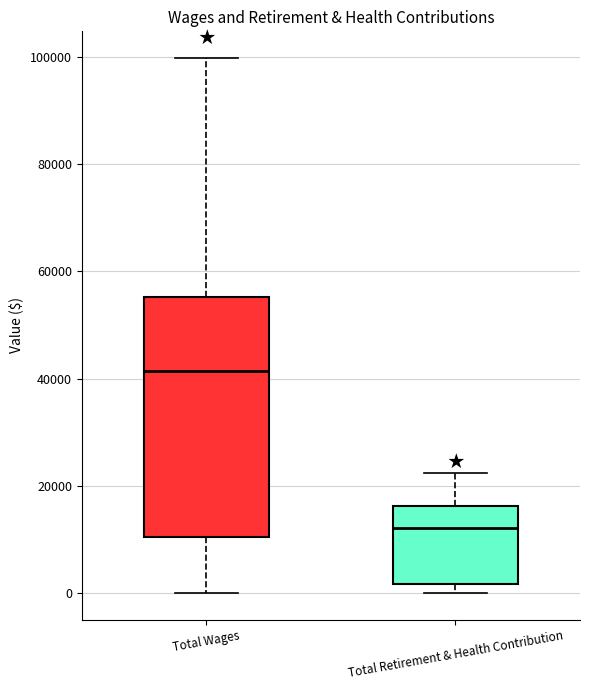

Where is the upper edge of the box for Total Retirement & Health Contribution on the y-axis? The values are not printed on the chart, so give them approximately, as read against the axis.

16000